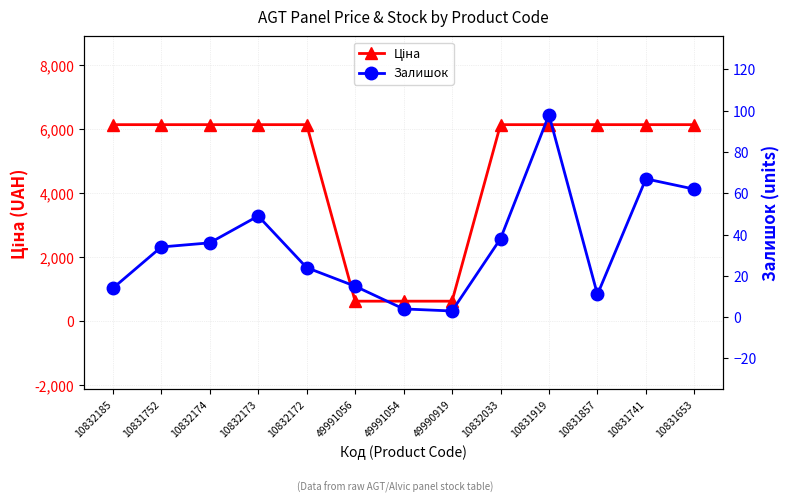

At 10831857, list the series in order from smallest to largest.

Залишок, Ціна